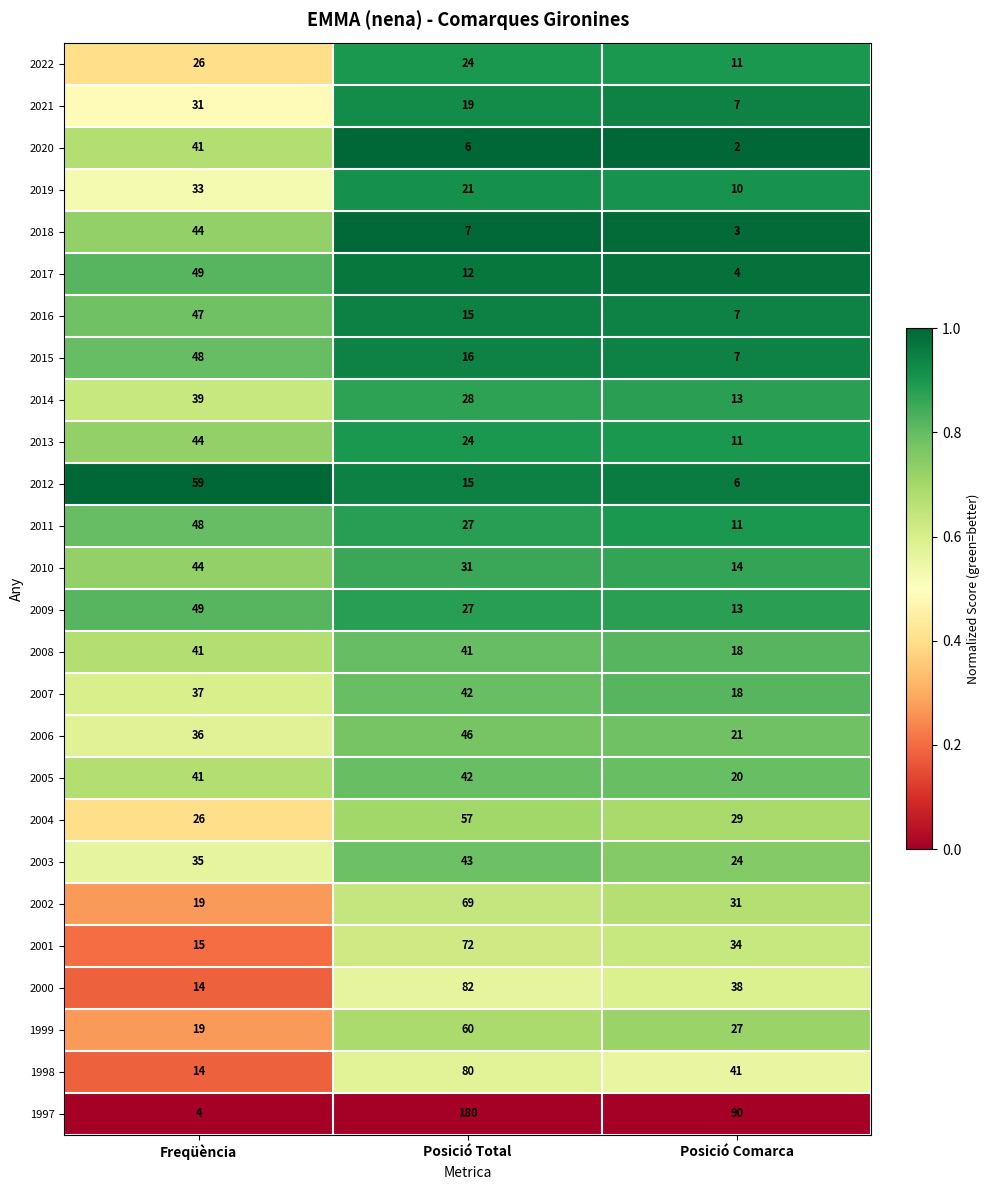

At which category is the sum across all series the highest?

Posició Total